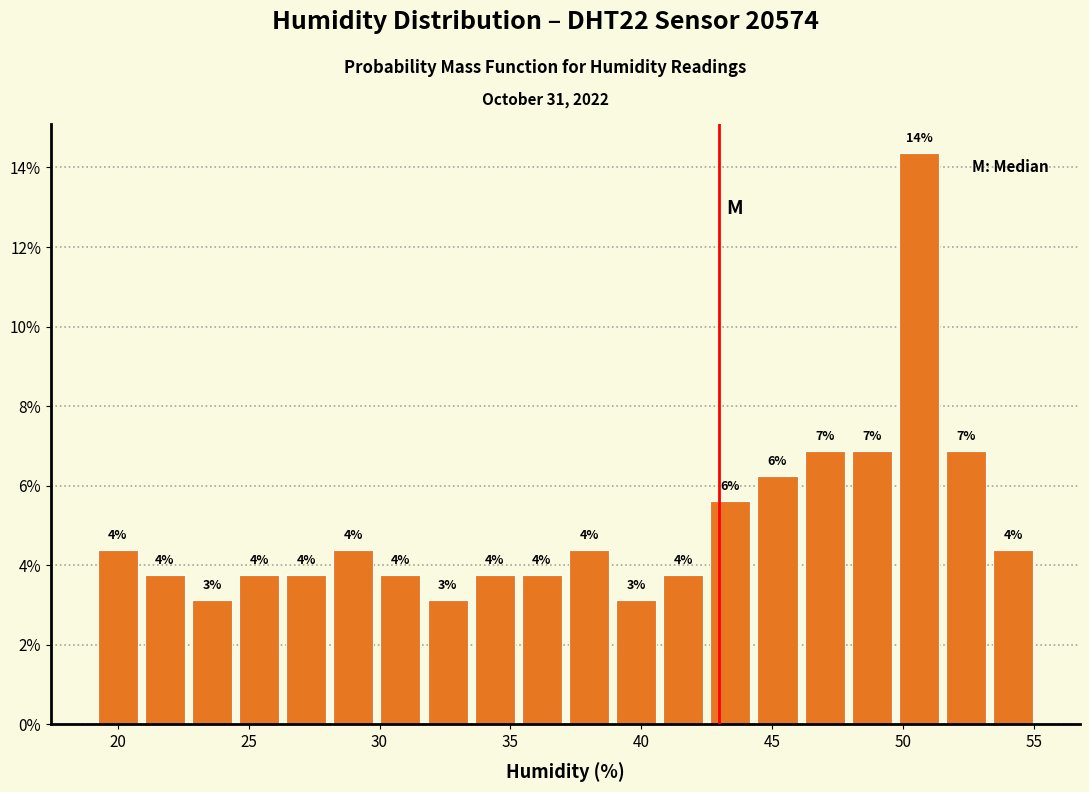

Around what value on the x-axis is the tallest bar? Give the approximate position of its centre, as read against the axis.

50.5